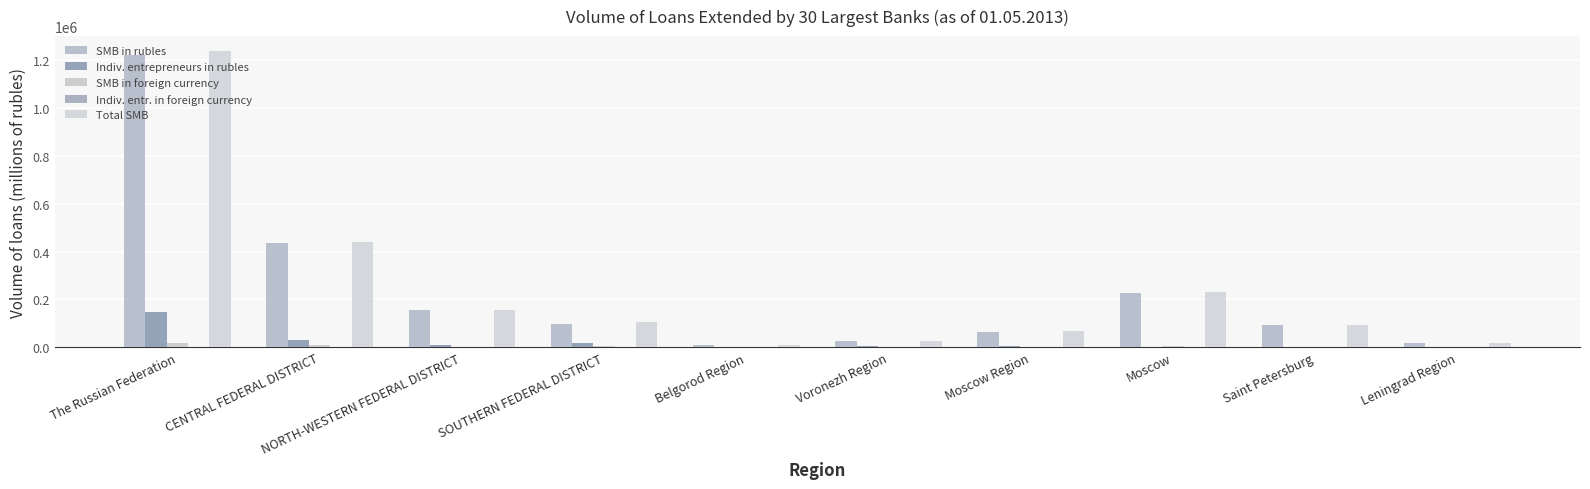

The Indiv. entrepreneurs in rubles series shows 2502 at Belgorod Region. True or false?

False